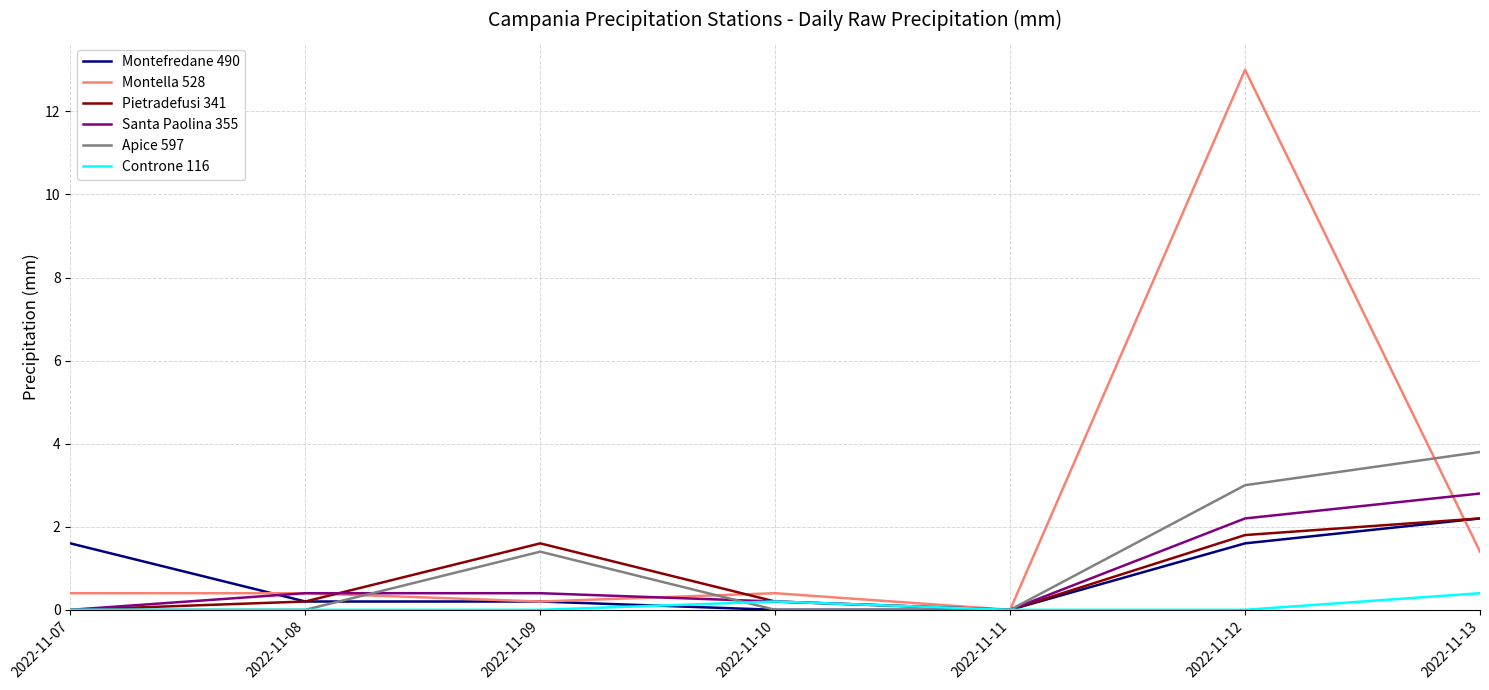

How many positive values does the Montella 528 series have?

6